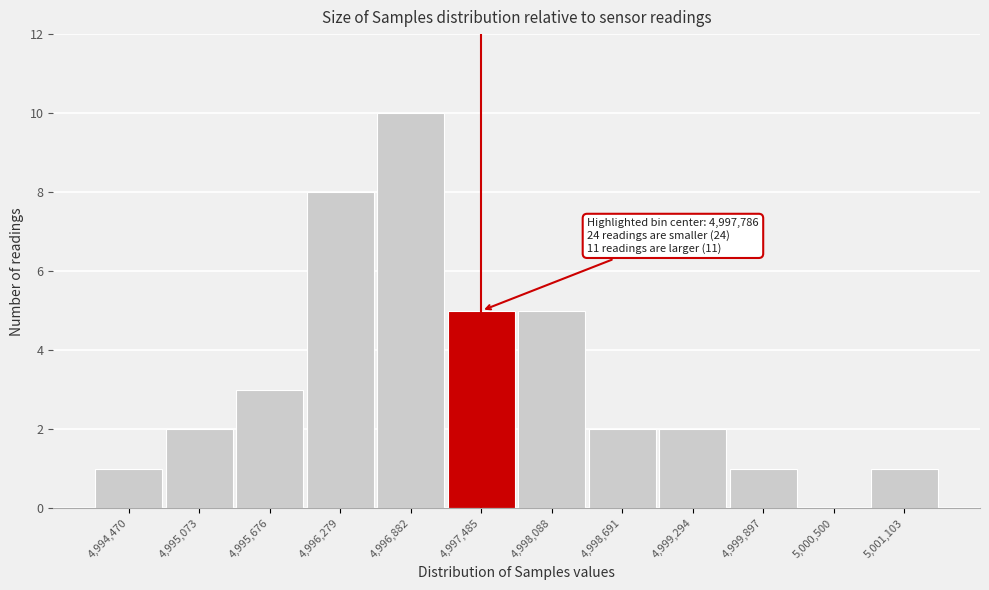

Reading left to right, extract all data points from this chart.

4,994,470=1	4,995,073=2	4,995,676=3	4,996,279=8	4,996,882=10	4,997,485=5	4,998,088=5	4,998,691=2	4,999,294=2	4,999,897=1	5,000,500=0	5,001,103=1